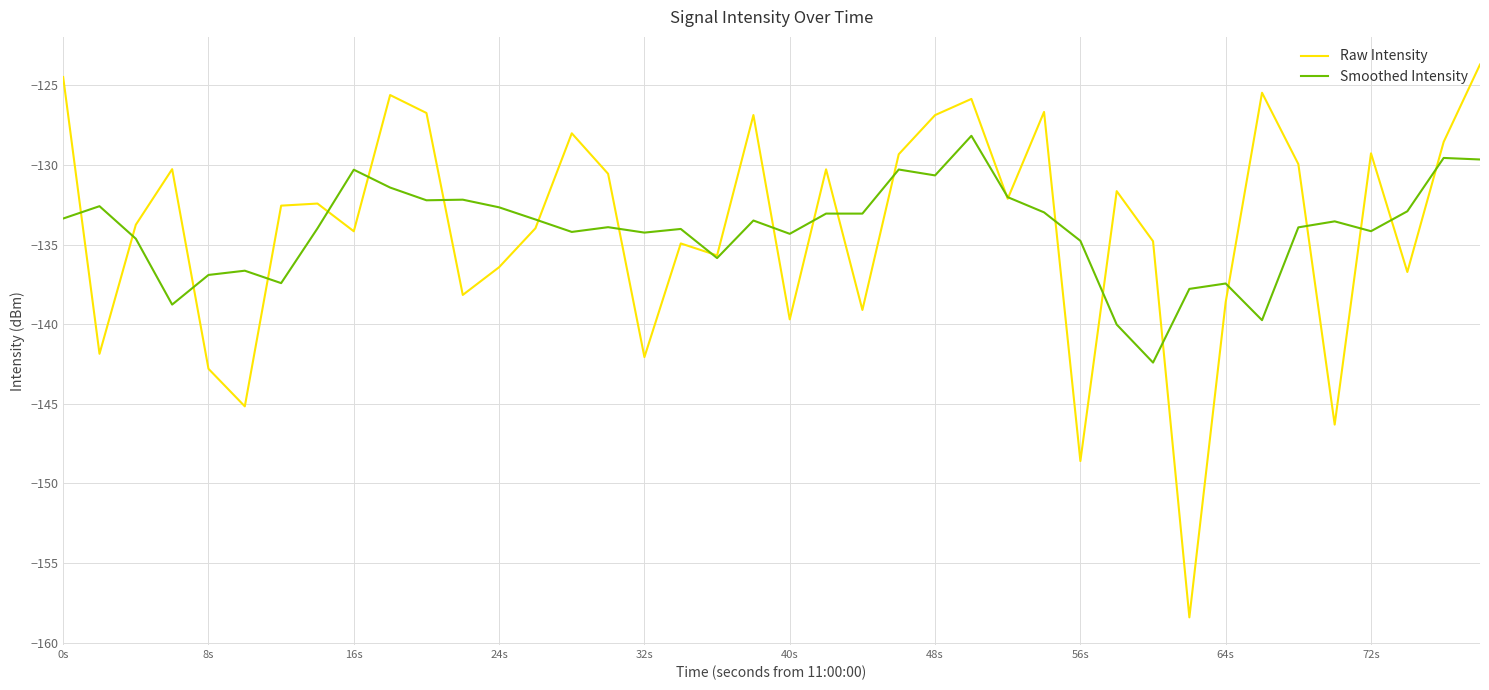

Which series has the widest spread of values?

Raw Intensity